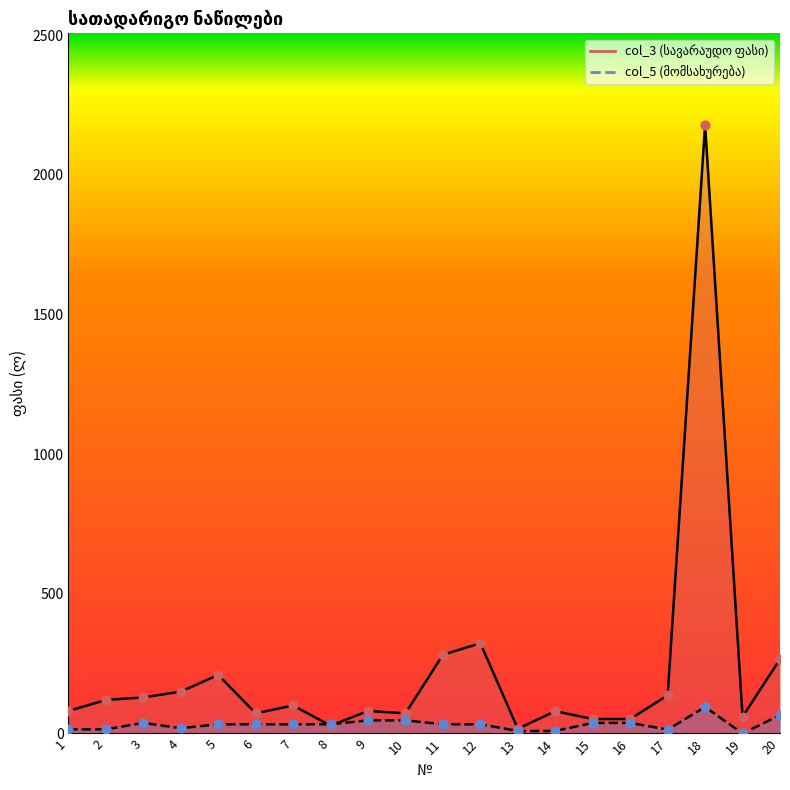

Is the value of col_3 at 4 greater than the value of col_5 at 1?

Yes